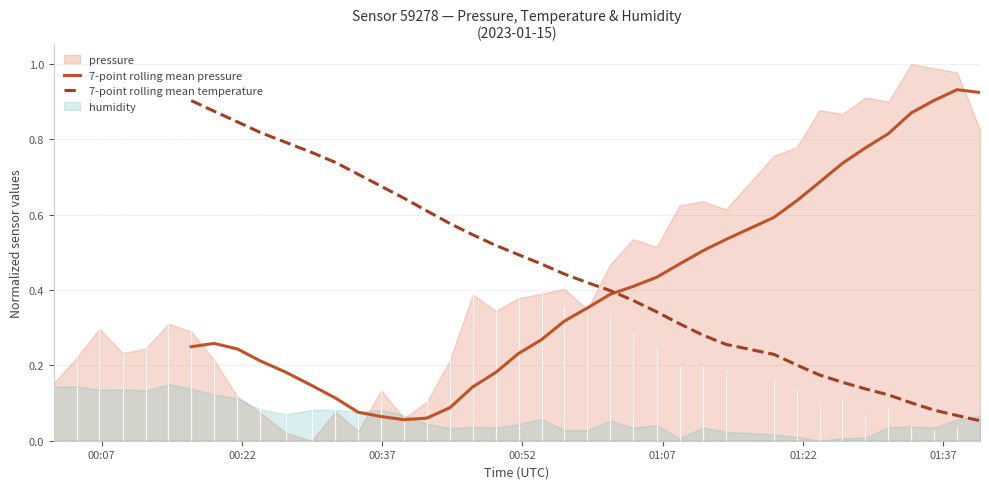

True or false: 7-point rolling mean pressure has more than 0 interior local peaks.

True